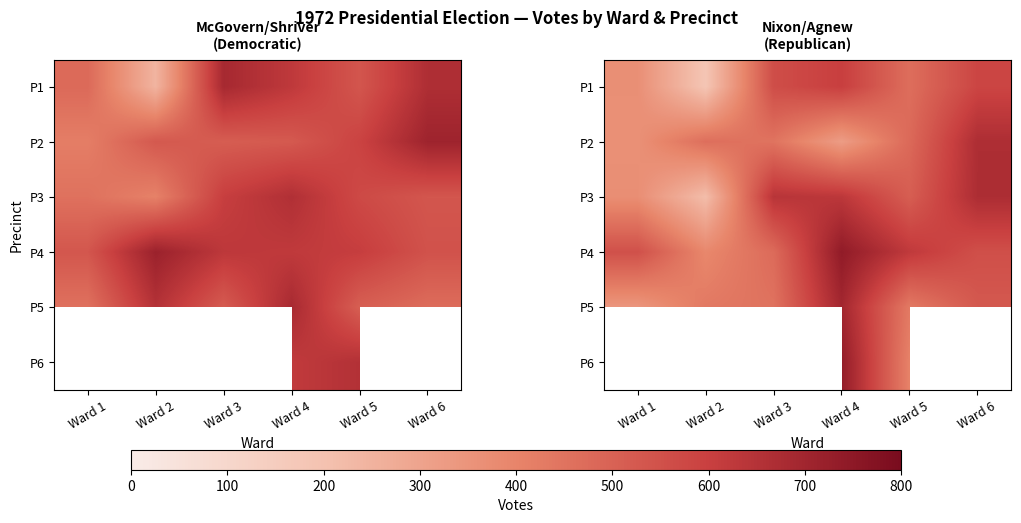

How many series are shown in this chart?

6